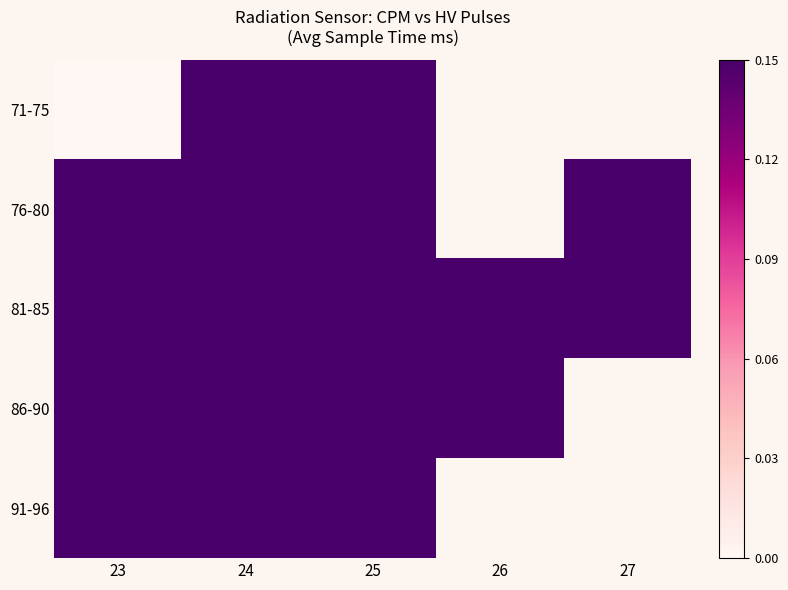

Read the 76-80 value at 23.

1.0